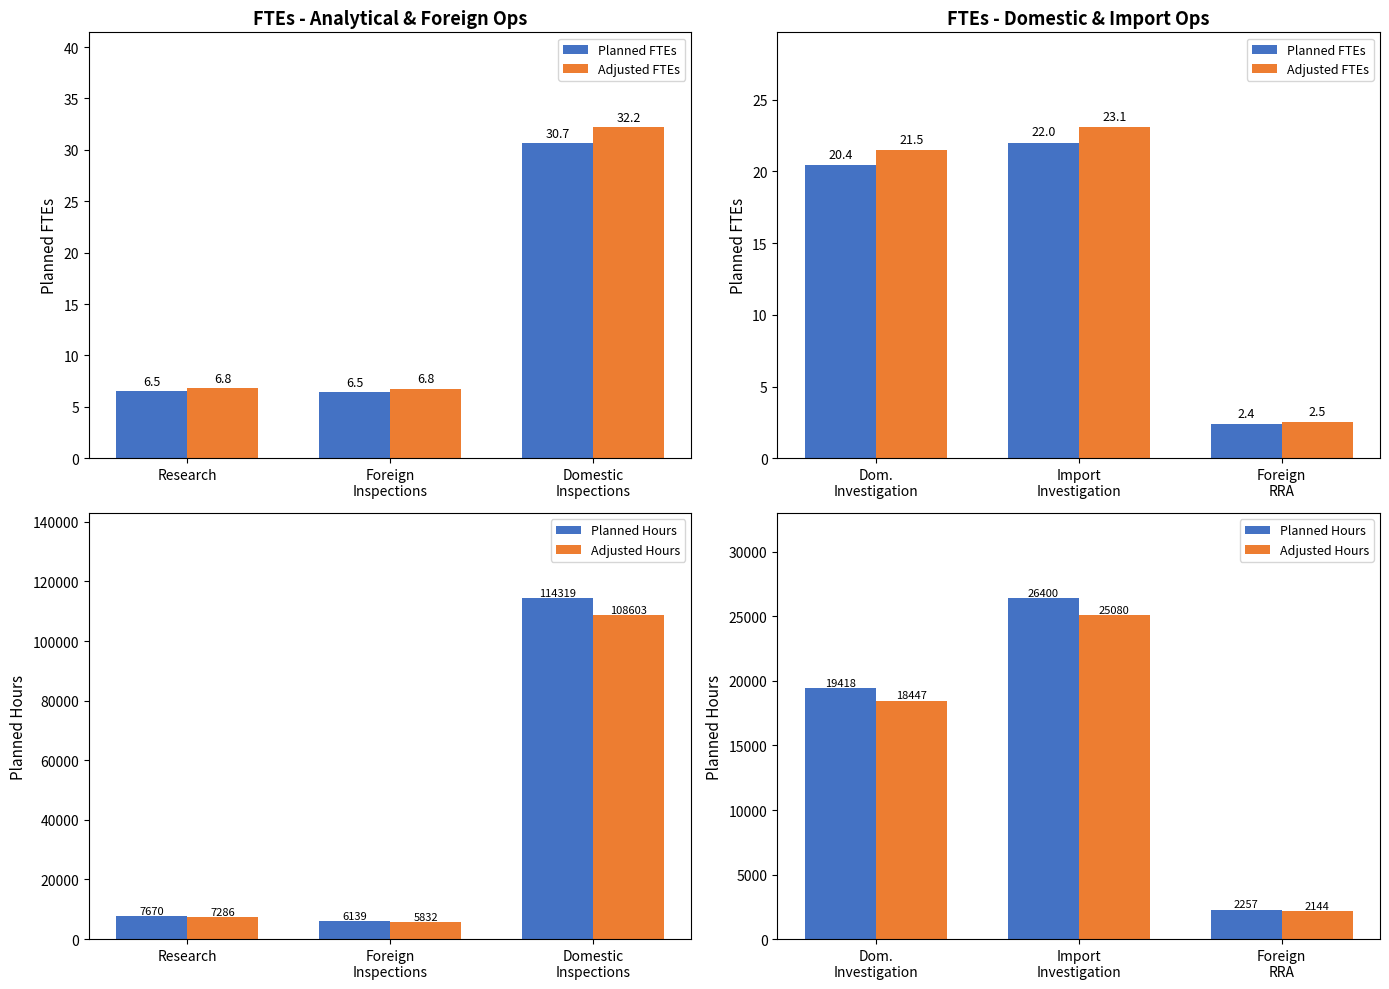

What position from the right is Foreign RRA?

1